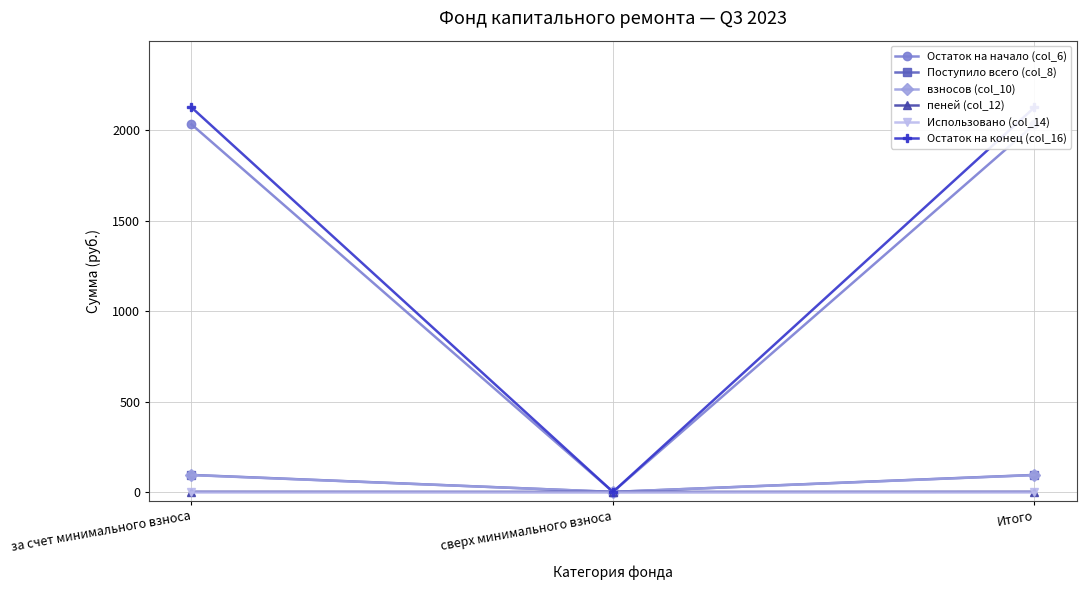

List the labels in order of Остаток на начало (col_6) value, largest first.

за счет минимального взноса, Итого, сверх минимального взноса